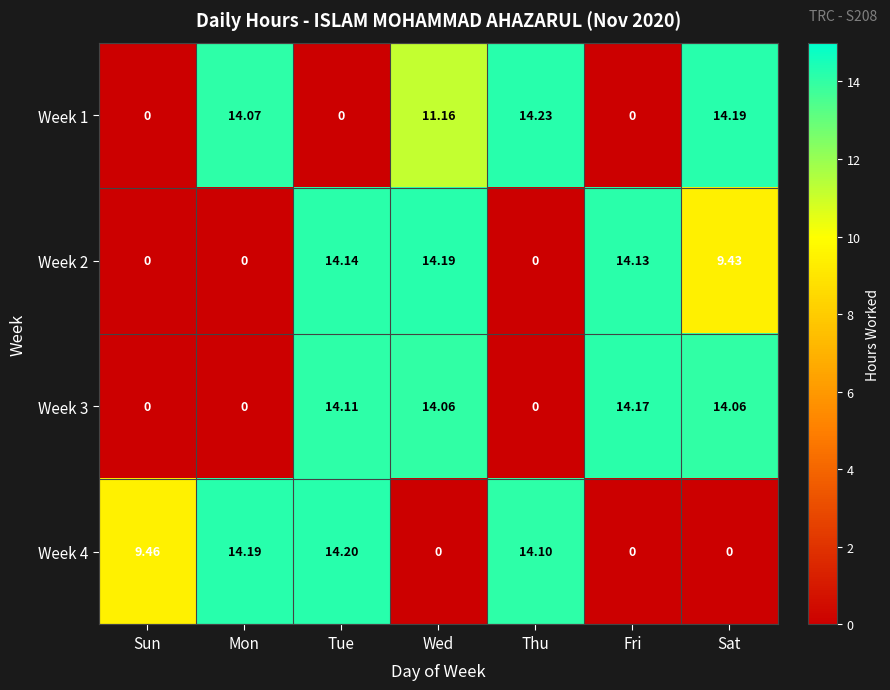

At which label does Week 1 first exceed 11?

Mon